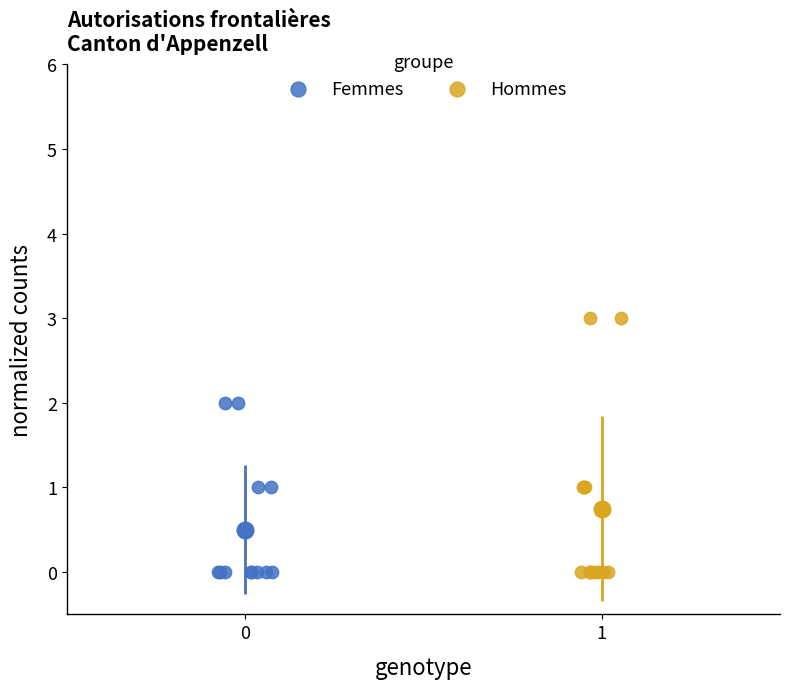

Which series contains the highest Y value?

Hommes